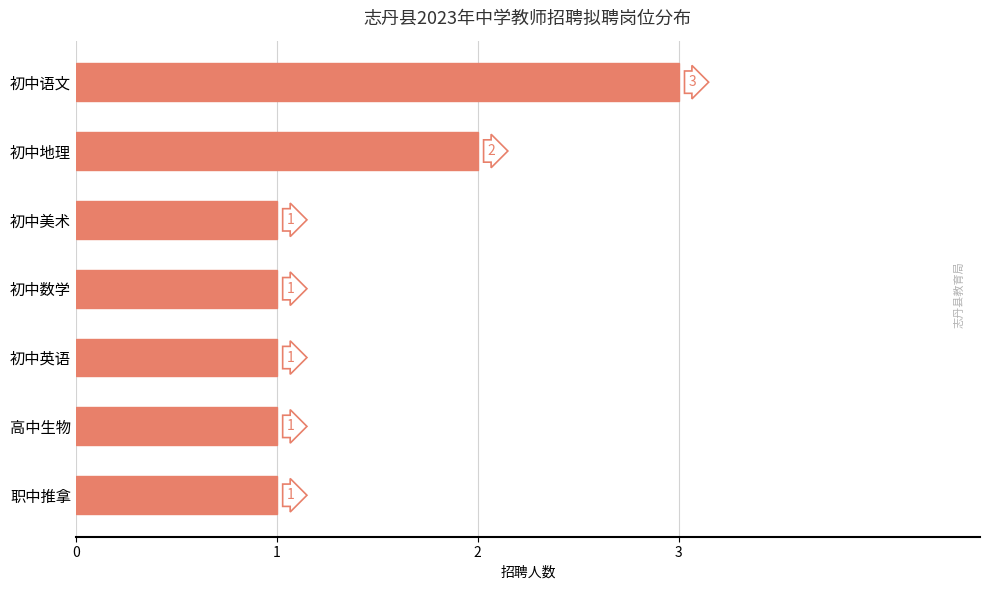

Which has a higher value, 初中美术 or 初中地理?

初中地理